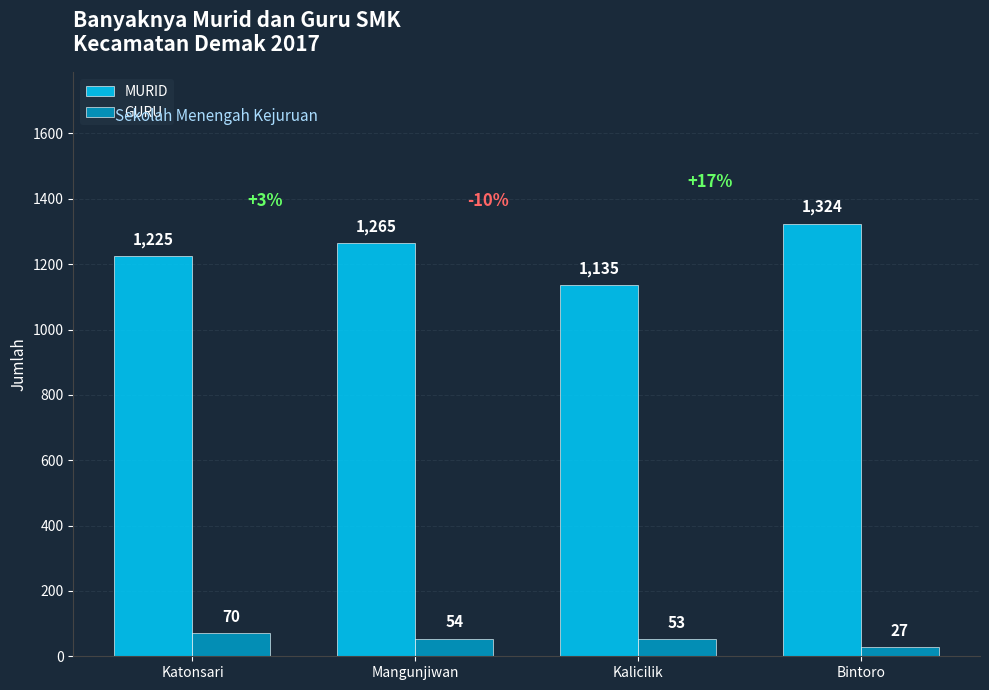

How many values in the GURU series are below 54?

2